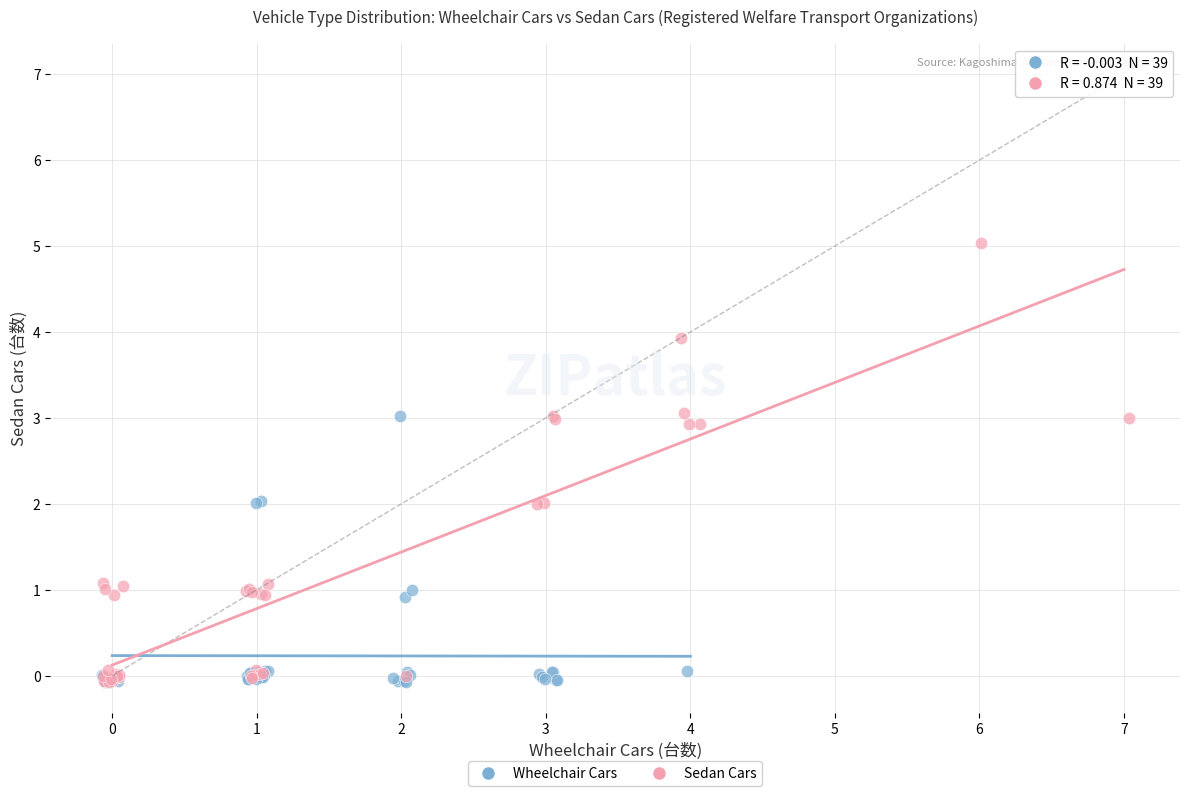

Which series has the widest spread of Y values?

Sedan Cars